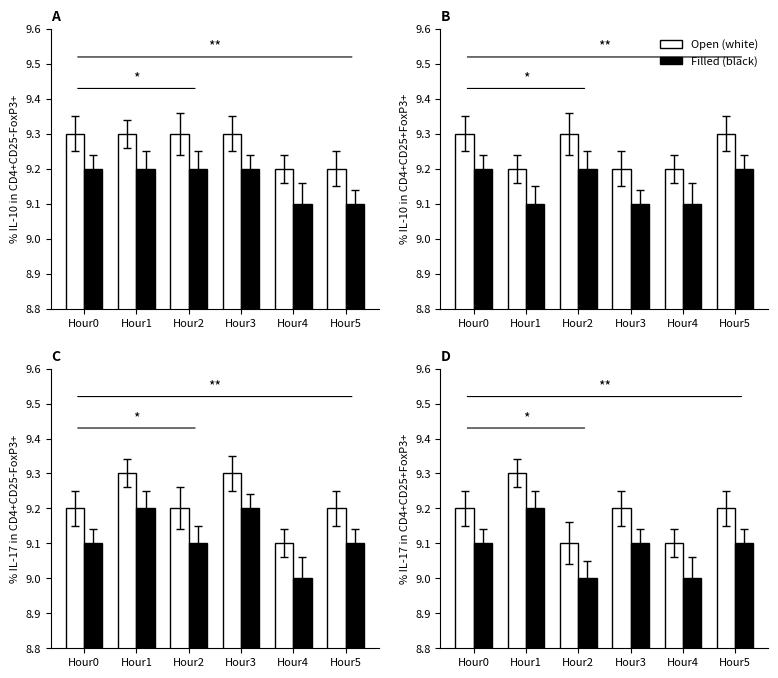

What is the sum of the Filled (black) values at Hour5 and Hour3?

18.2